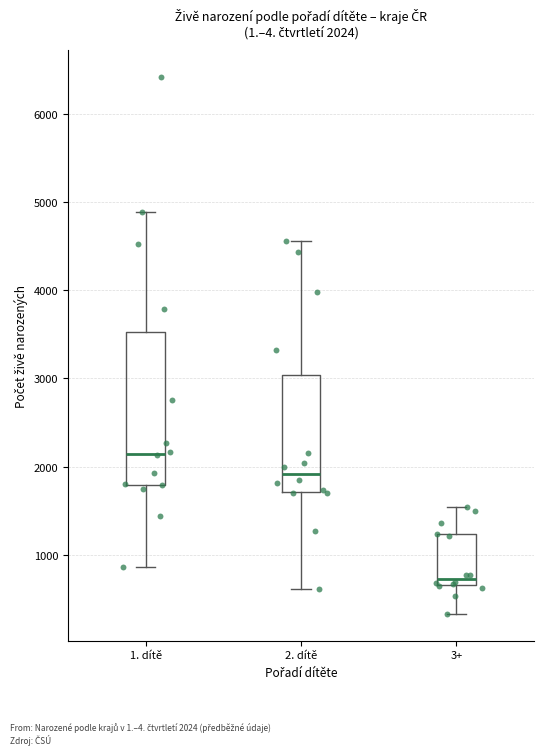

Which box is the tallest, from its lower edge to its upper edge?

1. dítě